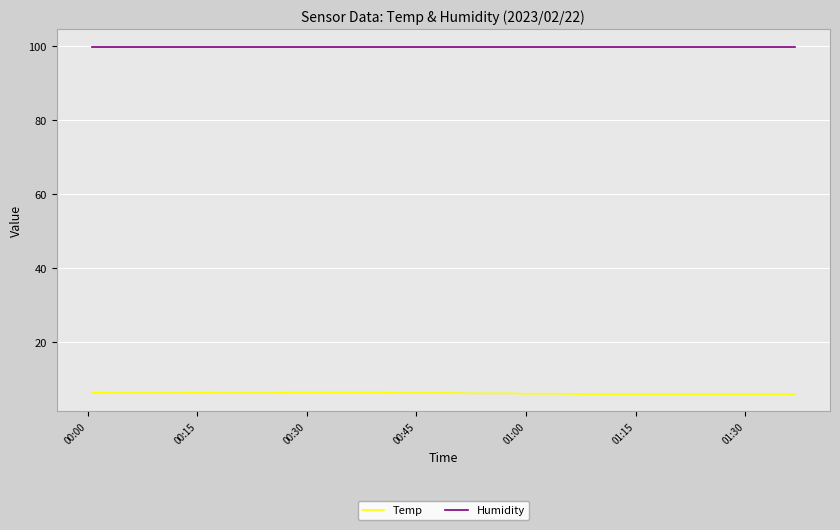

Rank the series by their maximum value, from highest to lowest.

Humidity, Temp